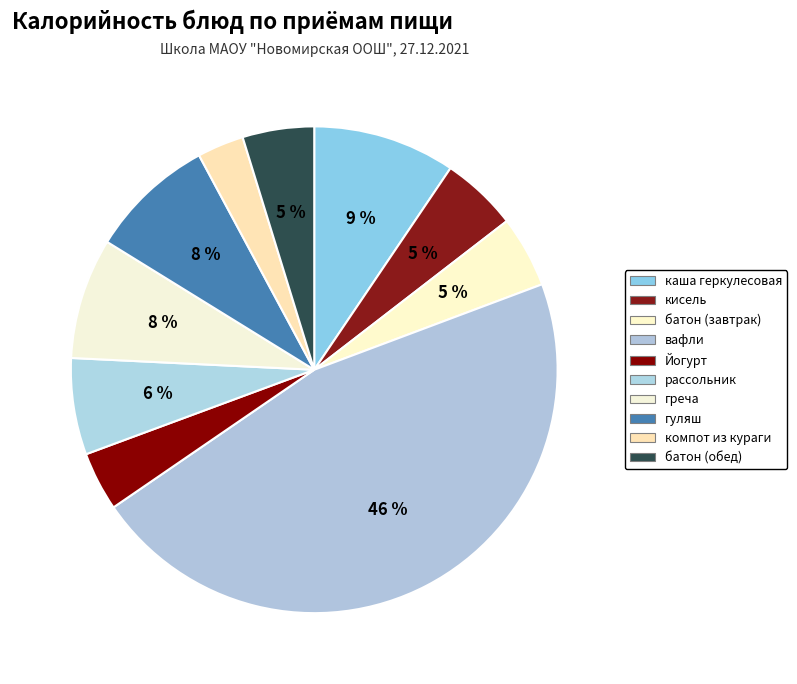

Which slice is the largest?

вафли